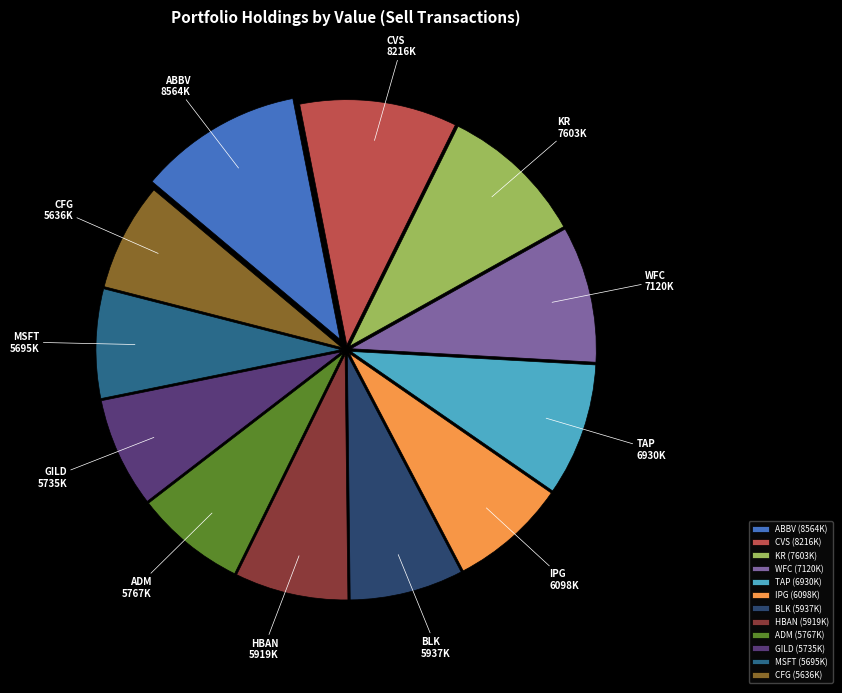

Is the sum of ADM (5767K) and TAP (6930K) greater than half?

No